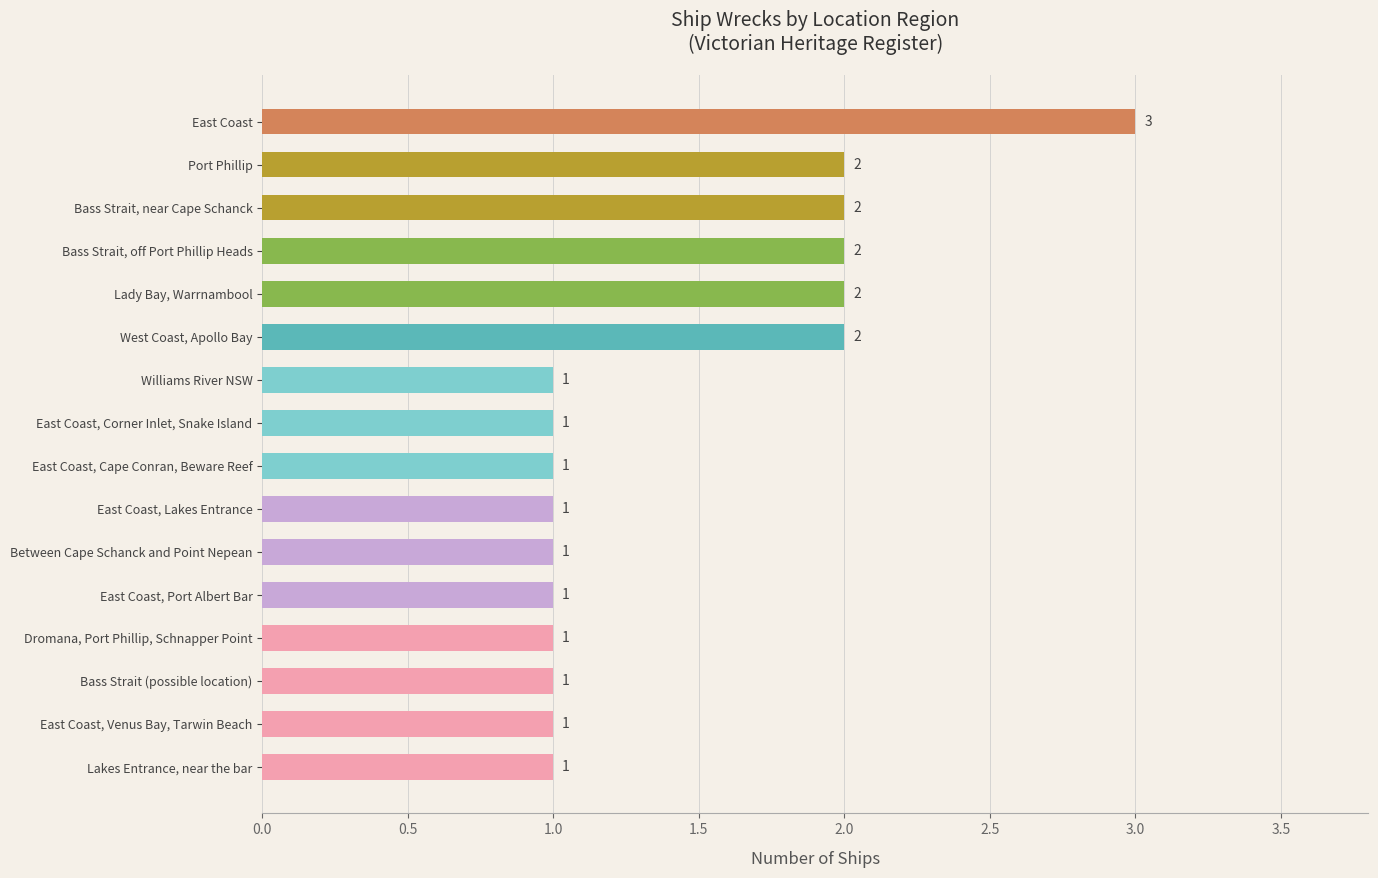

The value at West Coast, Apollo Bay is 2. True or false?

True